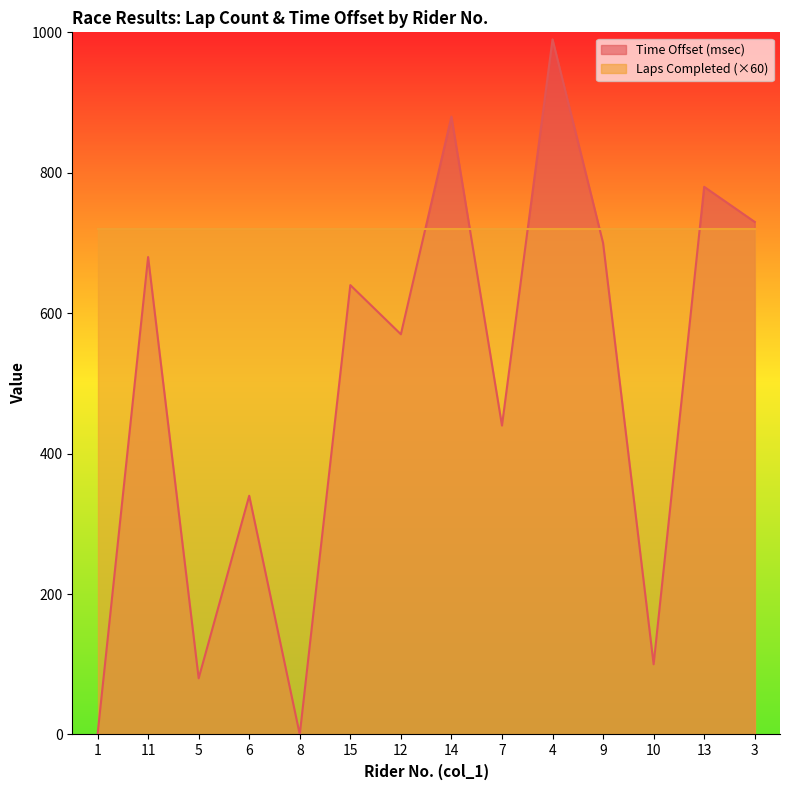

Approximately how many times larger is the value at 9 compared to 7?

1.6